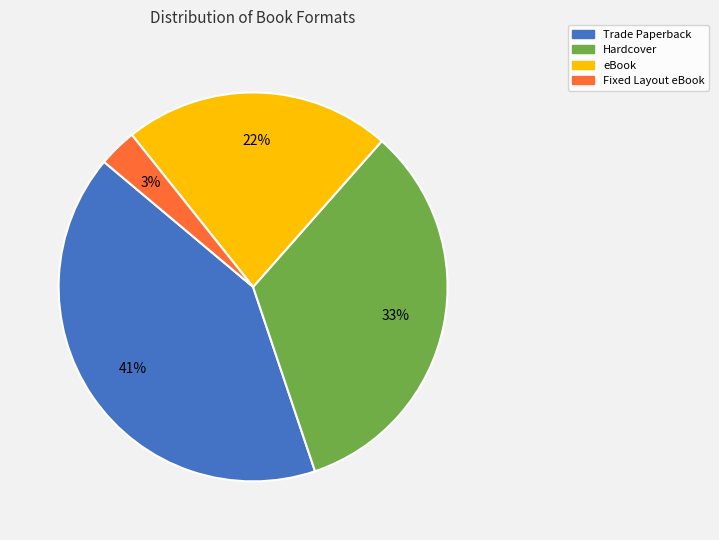

How many segments does this pie chart have?

4